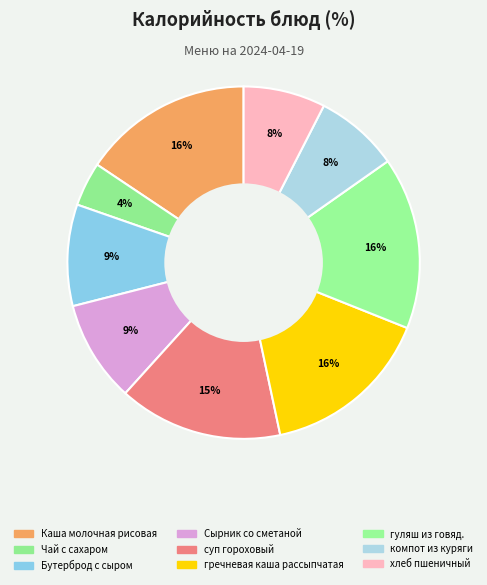

Is there a majority slice in this chart?

No